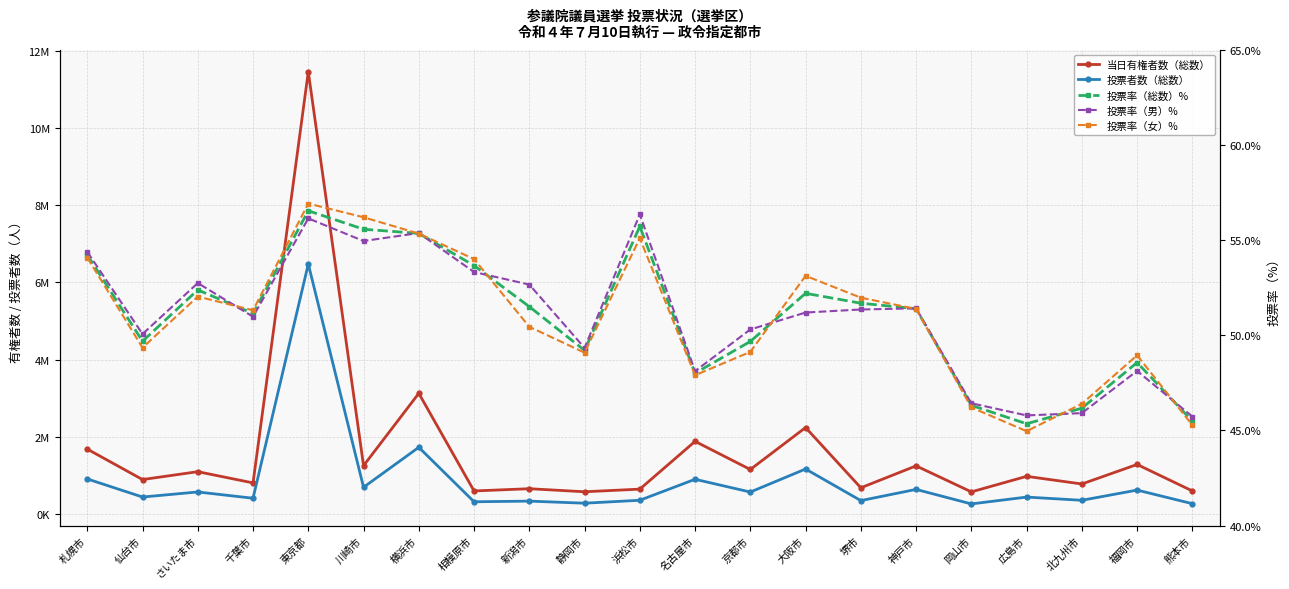

Which series changed the most between 仙台市 and 京都市?

当日有権者数（総数）